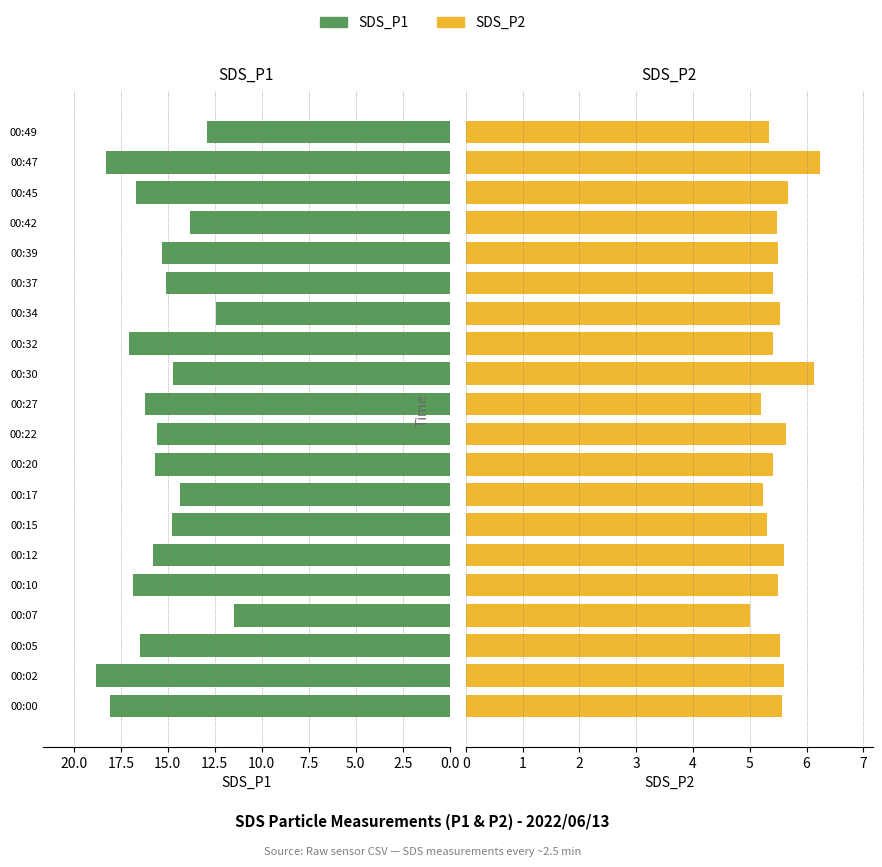

Rank the series by their maximum value, from lowest to highest.

SDS_P2, SDS_P1